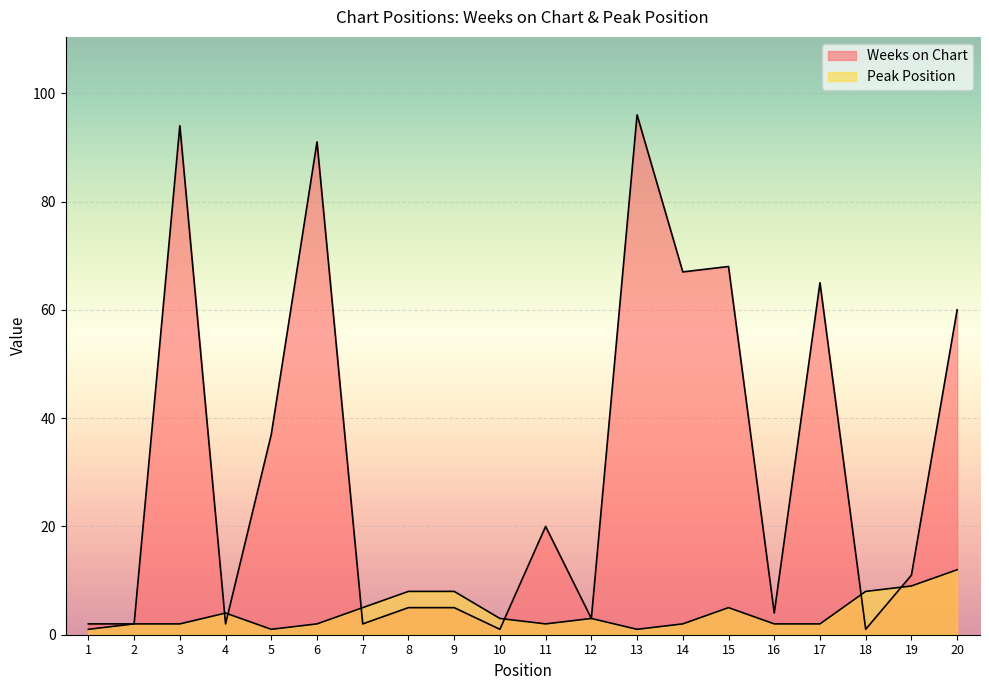

Reading left to right, transcribe all the data shown in this chart.

Weeks on Chart: 2	2	94	2	37	91	2	5	5	1	20	3	96	67	68	4	65	1	11	60
Peak Position: 1	2	2	4	1	2	5	8	8	3	2	3	1	2	5	2	2	8	9	12